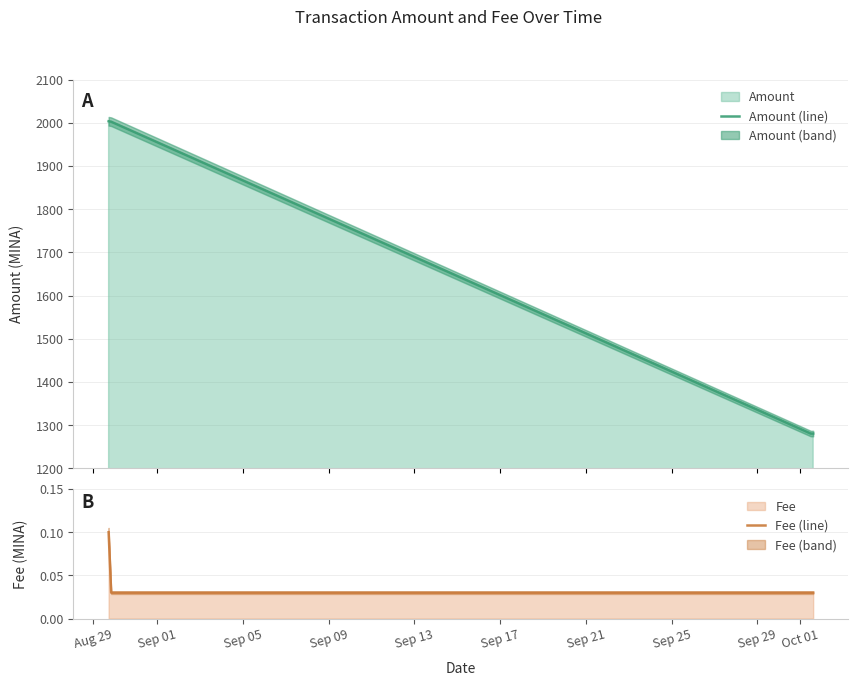

True or false: Fee (line) and Amount (line) intersect in this chart.

False